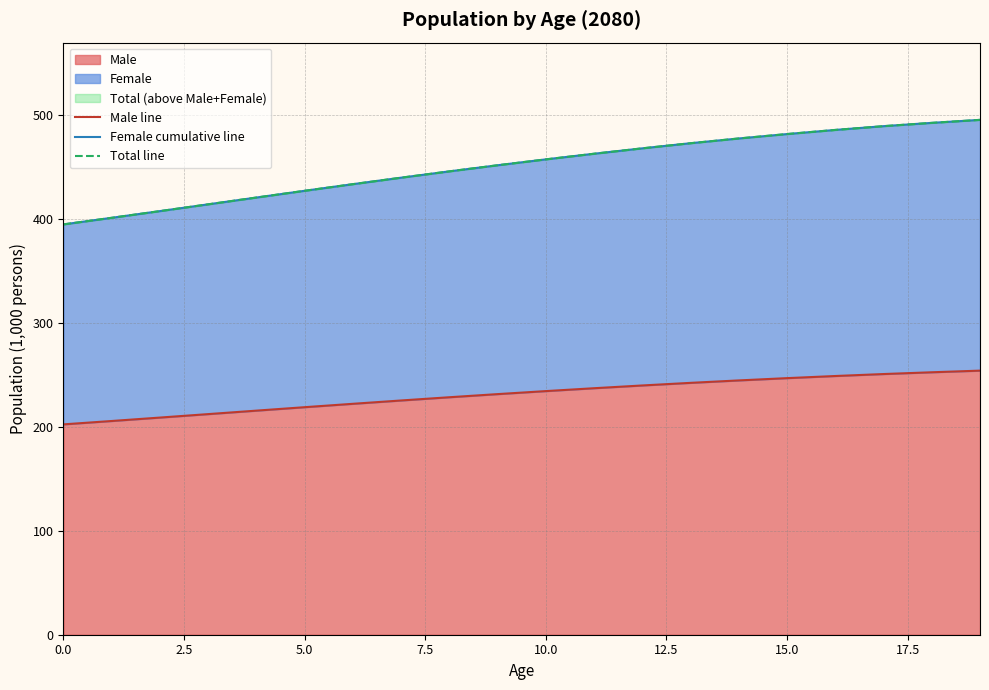

Reading right to left, what are all the values shown in this chart?

Male line: 254.3	252.7	251.0	249.1	247.1	244.9	242.5	240.0	237.4	234.6	231.7	228.7	225.5	222.3	219.1	215.8	212.4	209.1	205.8	202.5
Female cumulative line: 495.7	492.8	489.7	486.0	482.1	477.8	473.3	468.3	463.1	457.7	452.0	446.2	440.1	433.8	427.4	421.0	414.4	407.9	401.4	395.1
Total line: 495.7	492.8	489.7	486.0	482.1	477.8	473.3	468.3	463.1	457.7	452.0	446.2	440.1	433.8	427.4	421.0	414.4	407.9	401.4	395.1